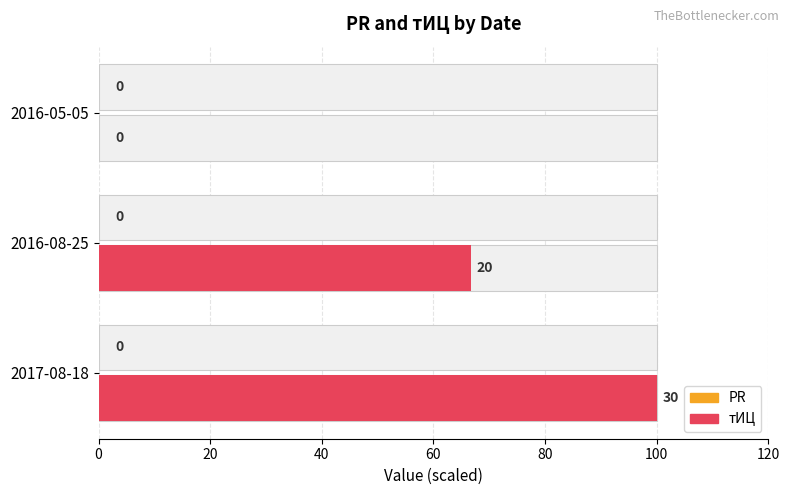

The value of тИЦ at 2016-08-25 is 40.1. True or false?

False